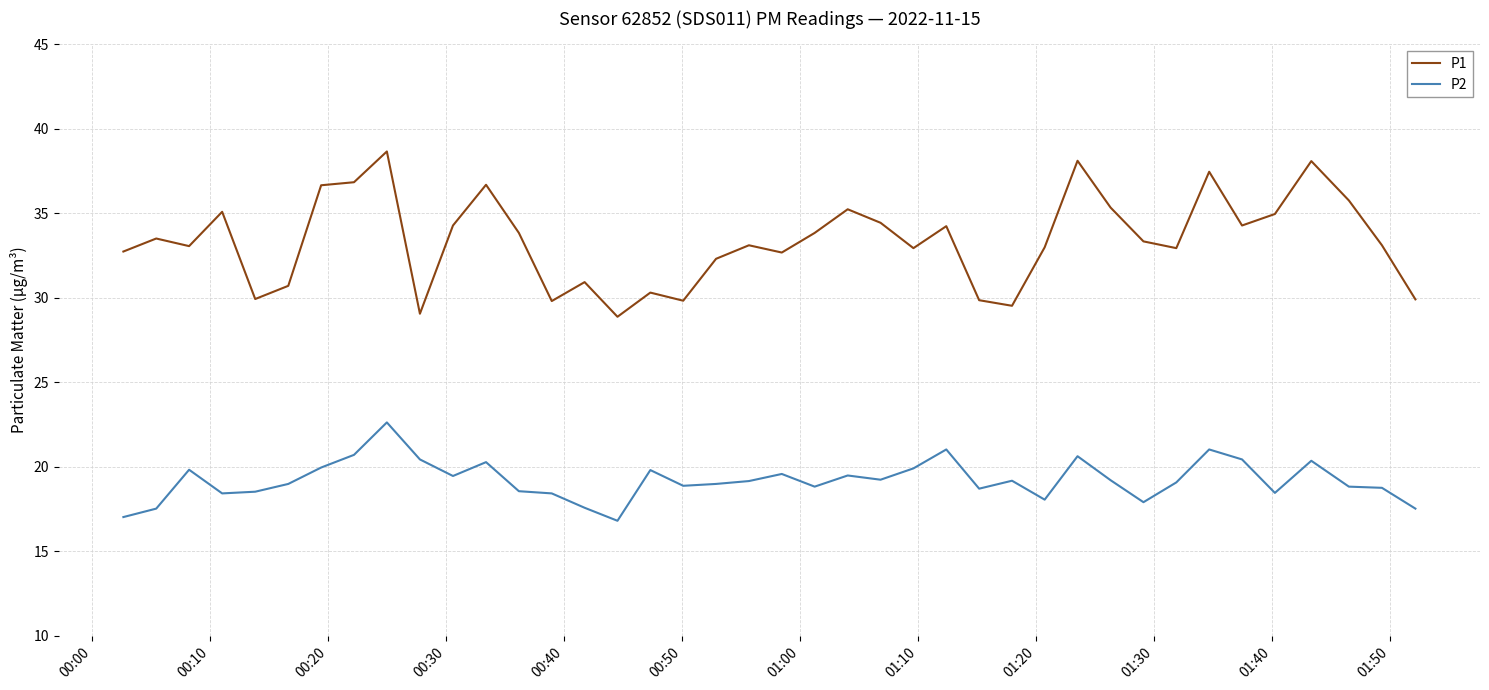

True or false: P2 and P1 intersect in this chart.

False